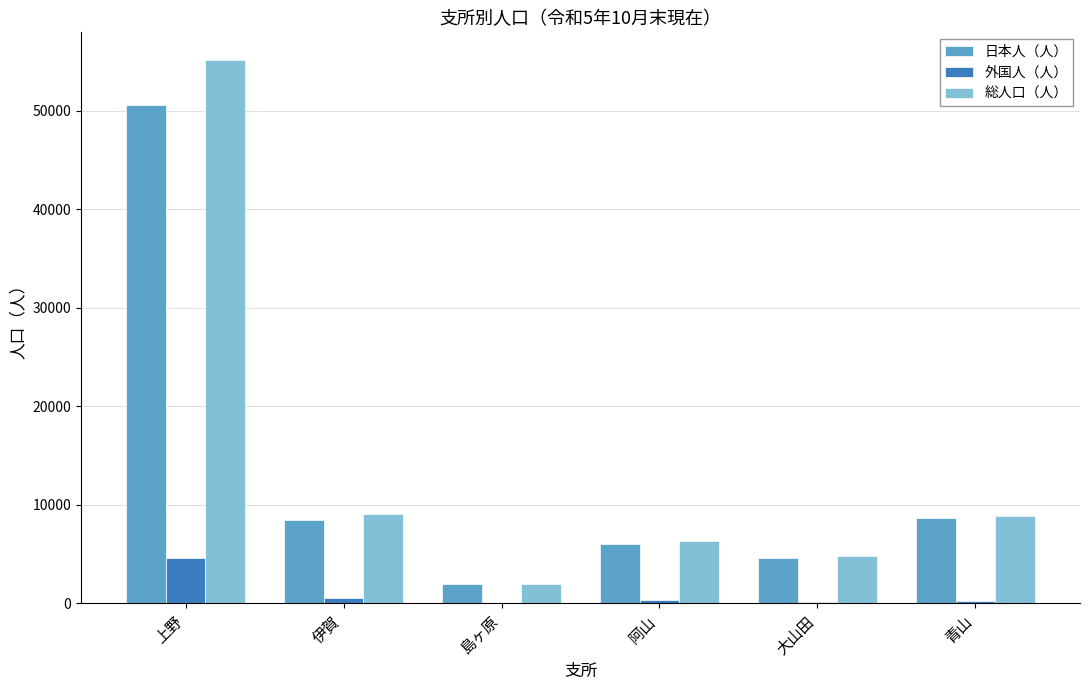

At which category is the sum across all series the highest?

上野